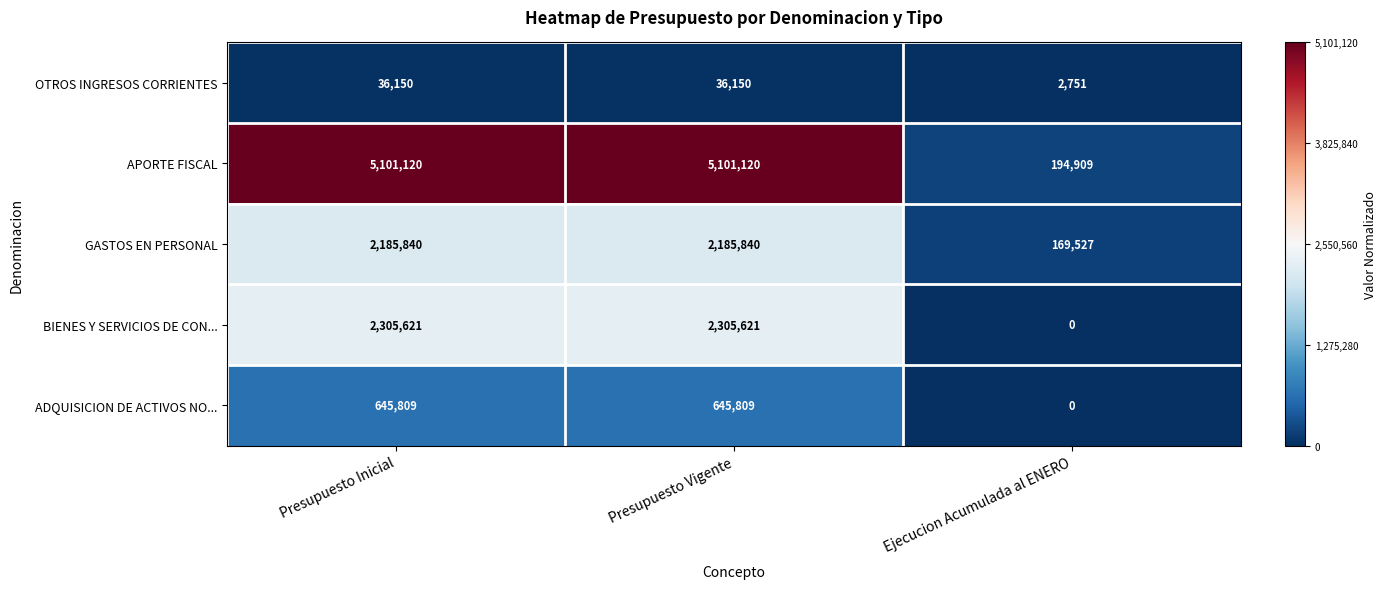

Rank the series by their maximum value, from highest to lowest.

APORTE FISCAL, BIENES Y SERVICIOS DE CON..., GASTOS EN PERSONAL, ADQUISICION DE ACTIVOS NO..., OTROS INGRESOS CORRIENTES